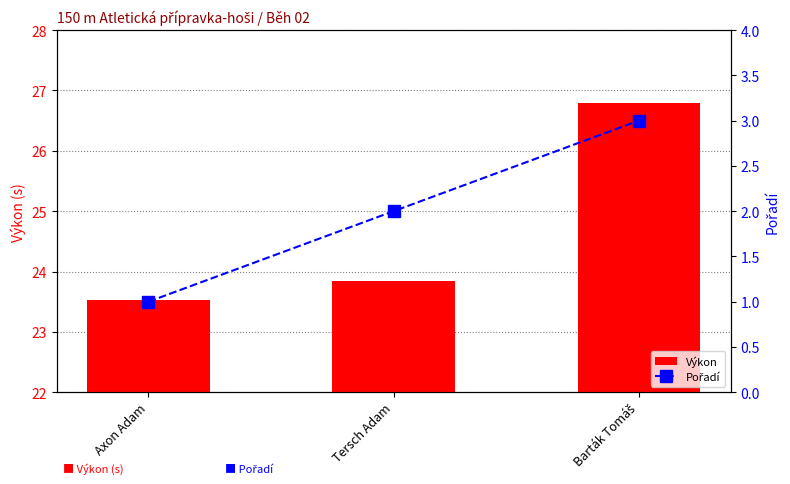

Reading left to right, list all the values displayed in this chart.

Výkon: Axon Adam=23.5	Tersch Adam=23.9	Barták Tomáš=26.8
Pořadí: Axon Adam=1.0	Tersch Adam=2.0	Barták Tomáš=3.0